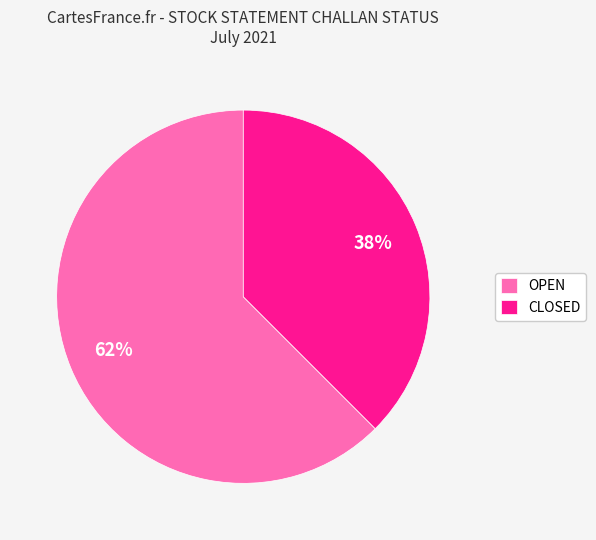

Count the number of slices in the pie.

2